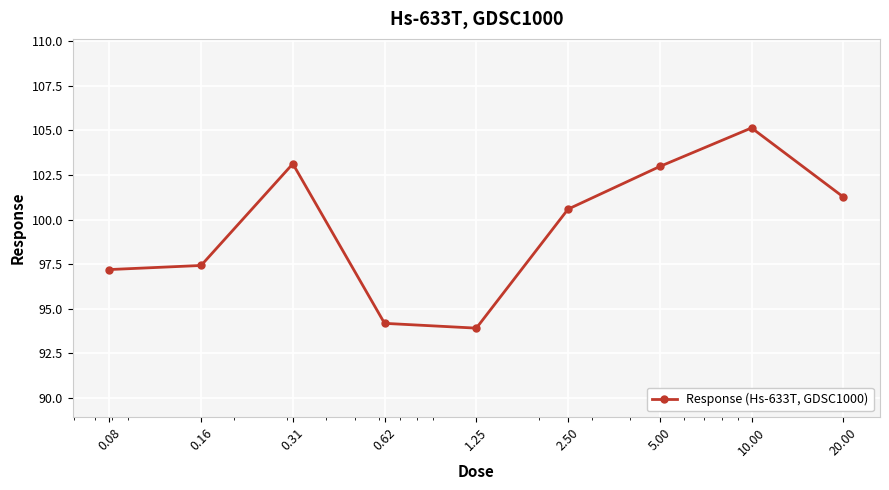

What is the value of the 3rd point from the left?

103.1